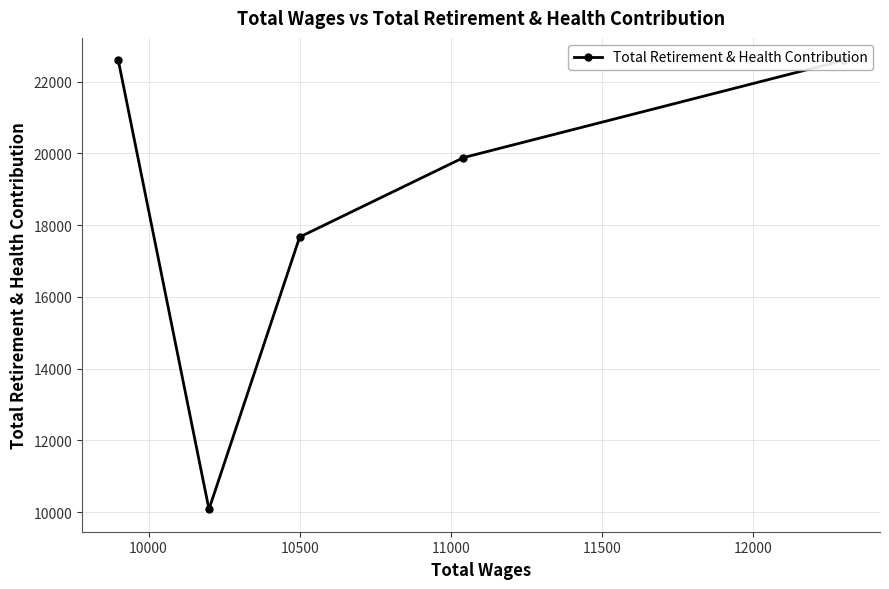

What is the value of the 3rd point from the left?

17668